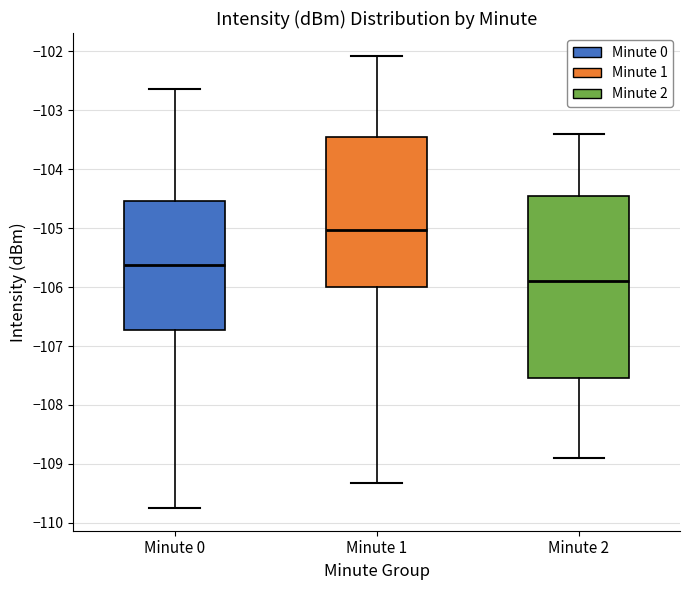

Comparing the boxes themselves (not the whiskers), which one is the tallest?

Minute 2